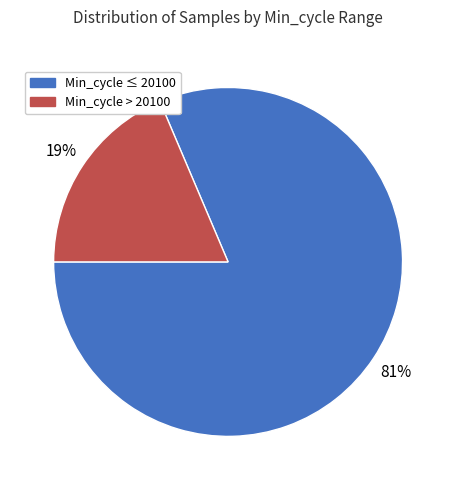

To the nearest percent, what is the average slice percentage?

50%